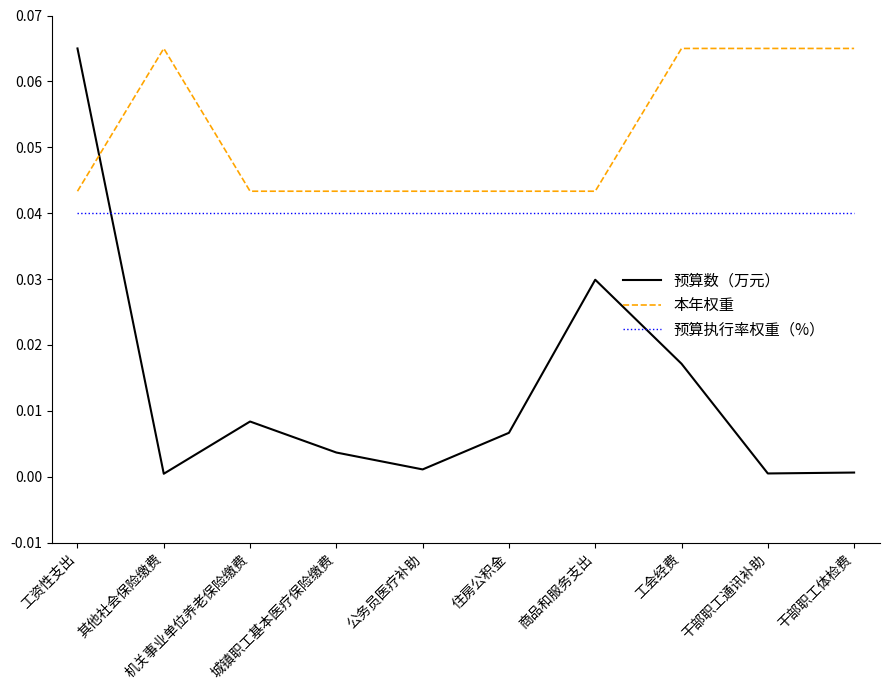

Which series has the largest range (max minus min)?

预算数（万元）